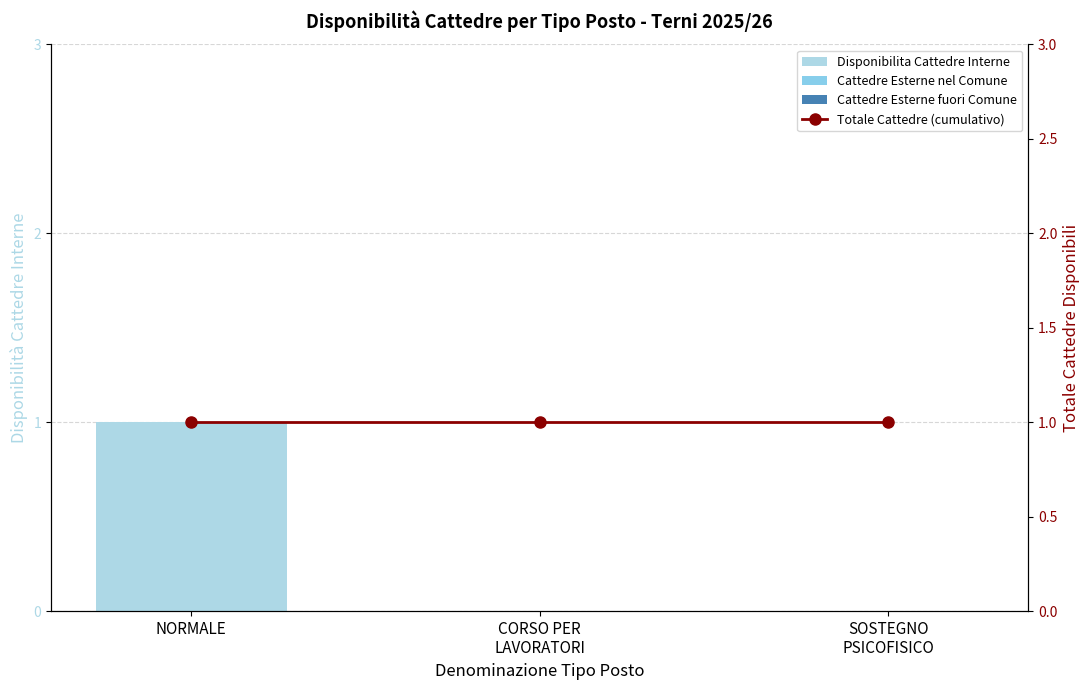

How many series are shown in this chart?

4